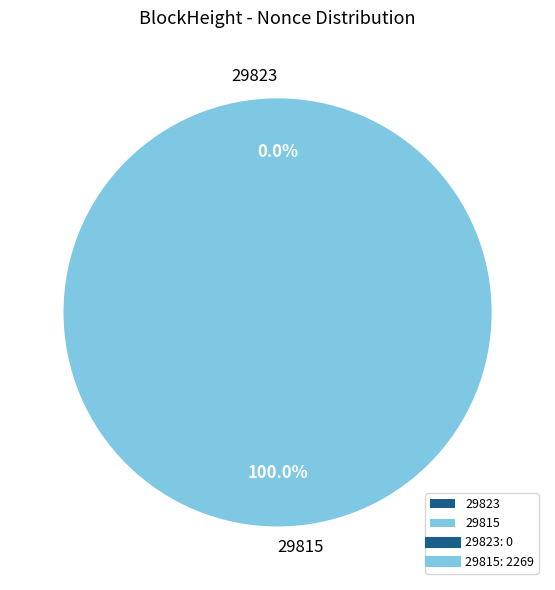

To the nearest percent, what portion does 29815 represent?

100%